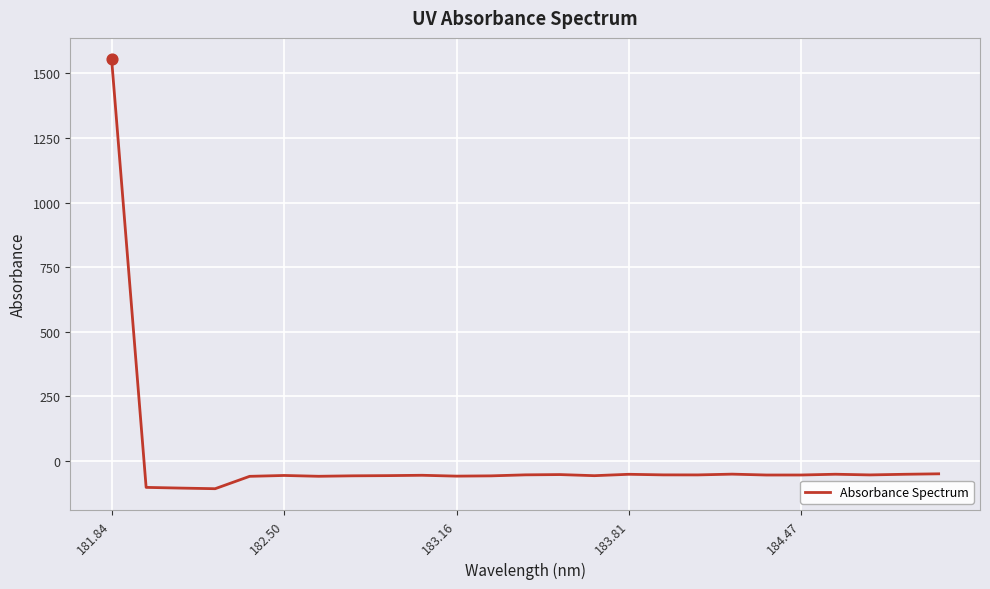

What is the difference between the maximum and minimum values?

1661.0